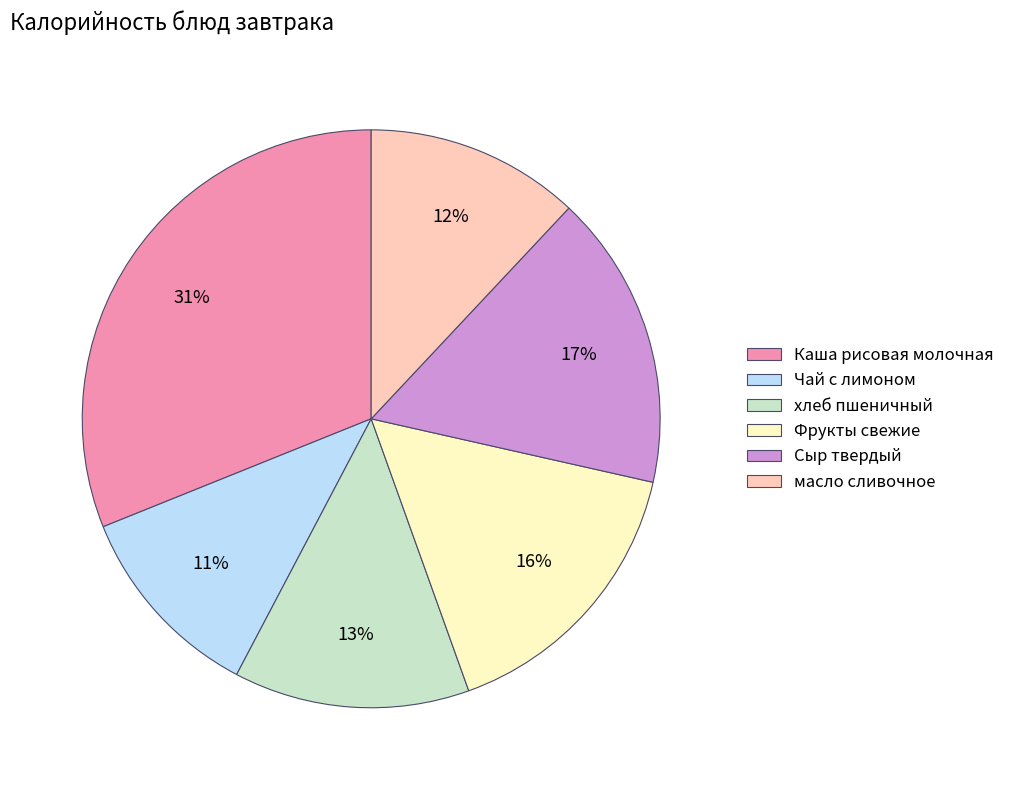

To the nearest percent, what is the difference between the Каша рисовая молочная and хлеб пшеничный slice percentages?

18%